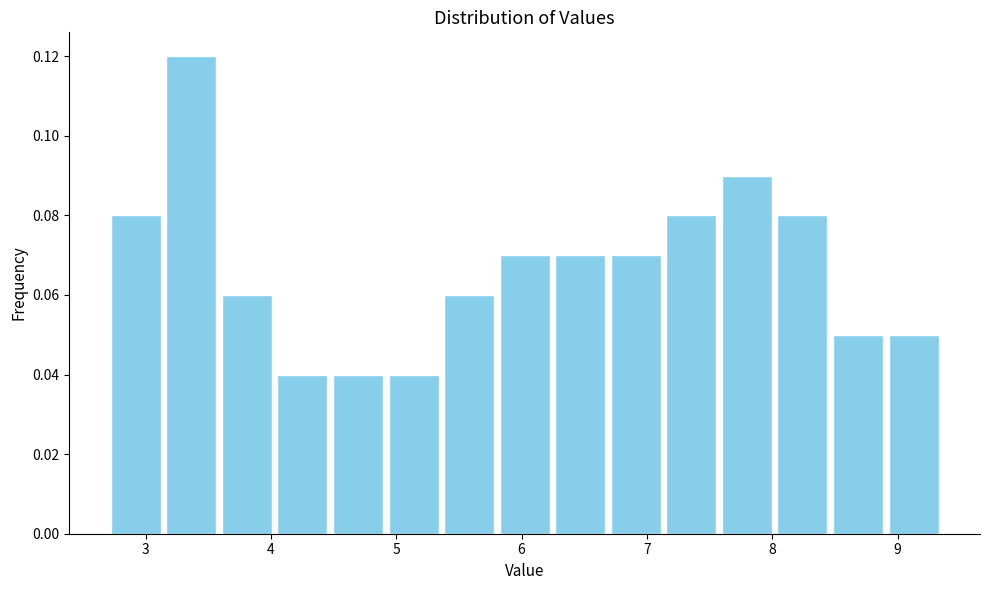

Over which range of the x-axis is the bar tallest?

3.1 to 3.6